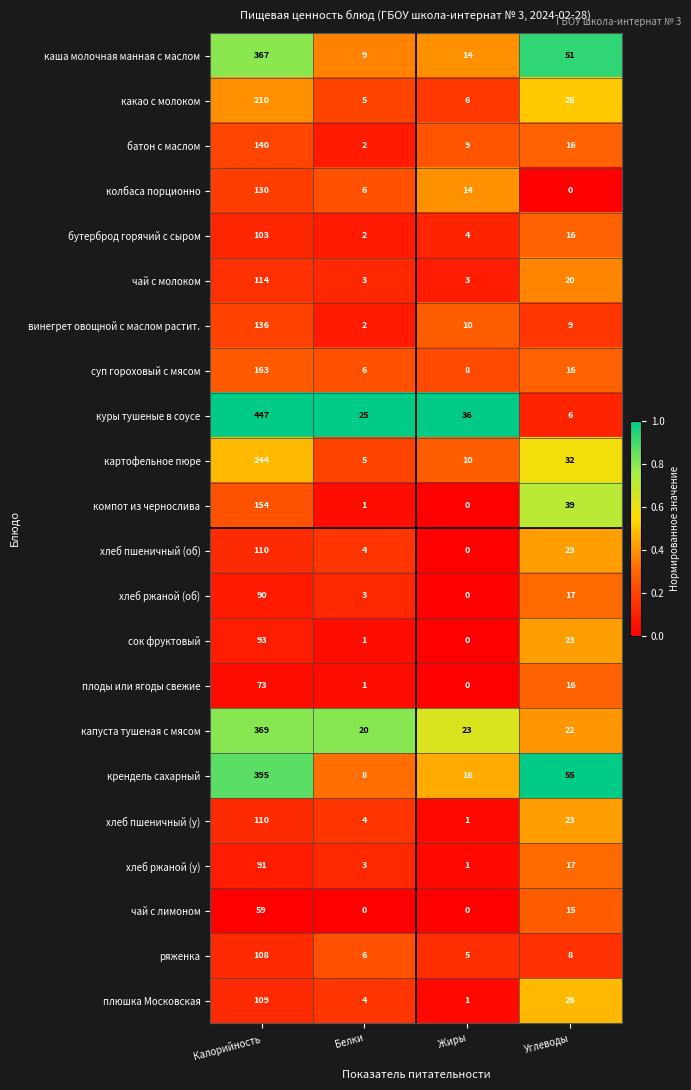

Where is бутерброд горячий с сыром nearest to the value 52?

Углеводы